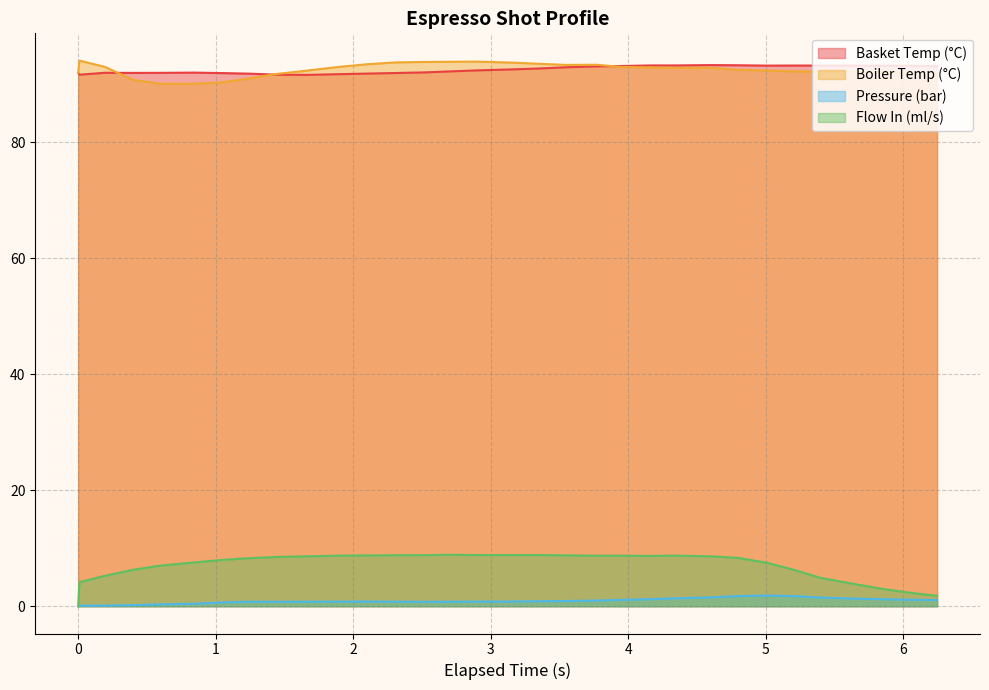

True or false: flow_in and water_temperature_in intersect in this chart.

False